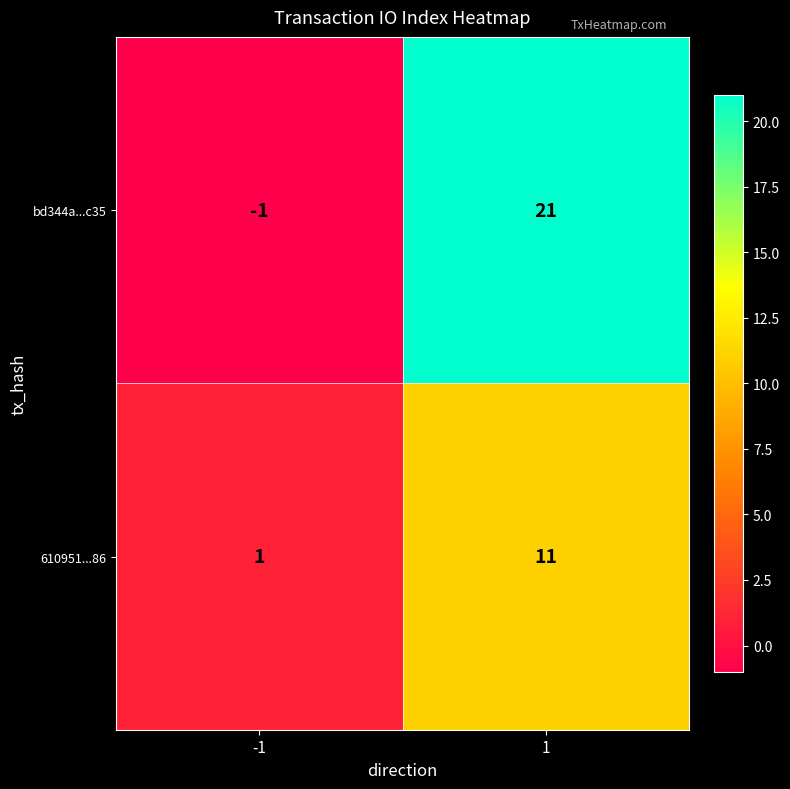

What is the spread (max minus min) of values at -1?

2